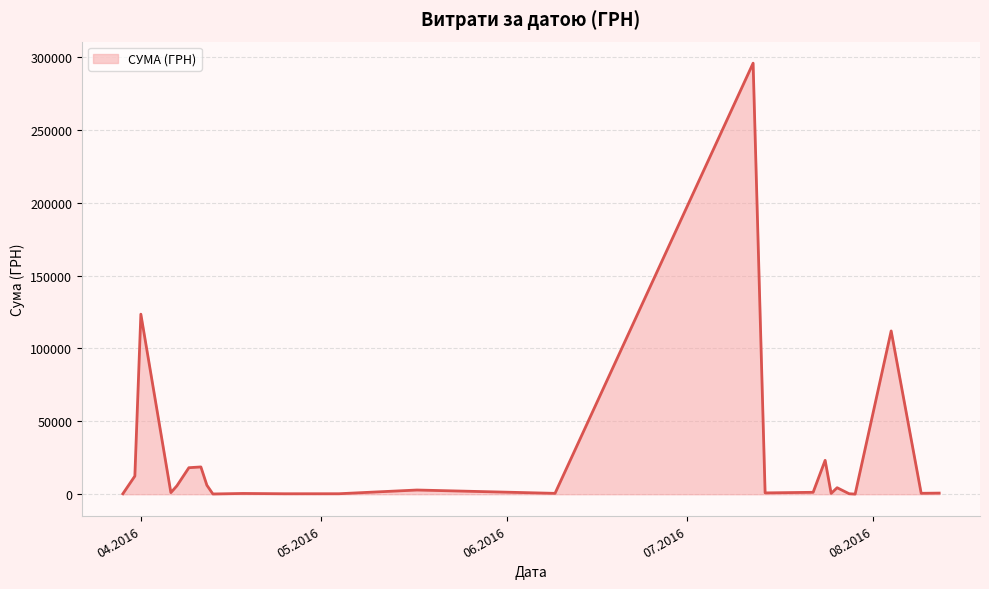

What is the difference between the maximum and minimum values?

295540.8